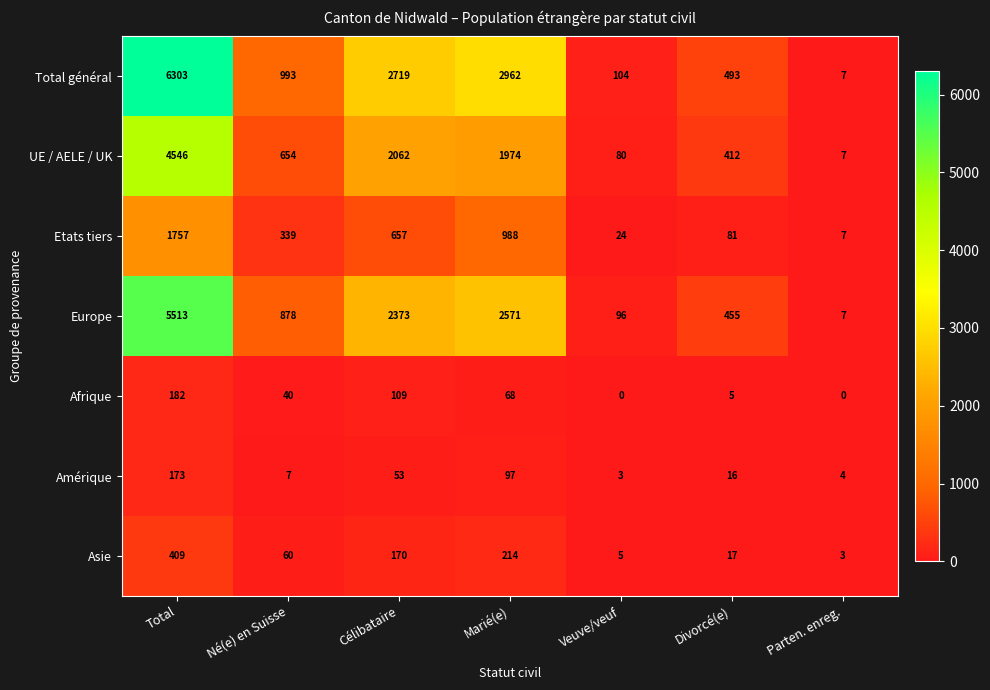

What is the greatest value displayed?

6303